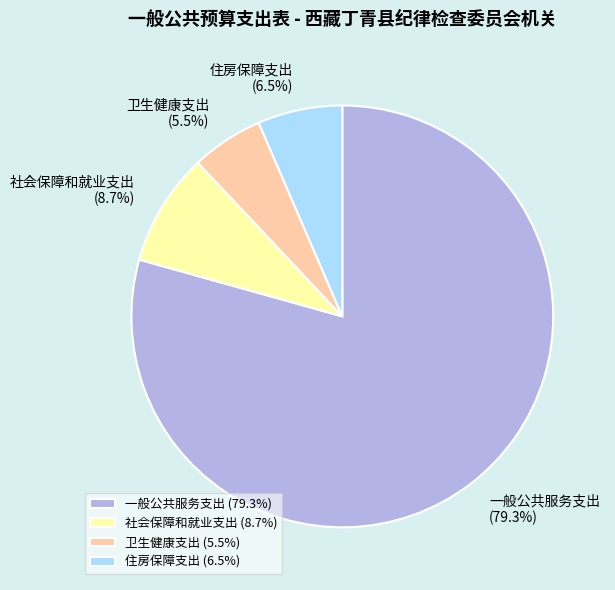

What is the smallest slice in the pie chart?

卫生健康支出